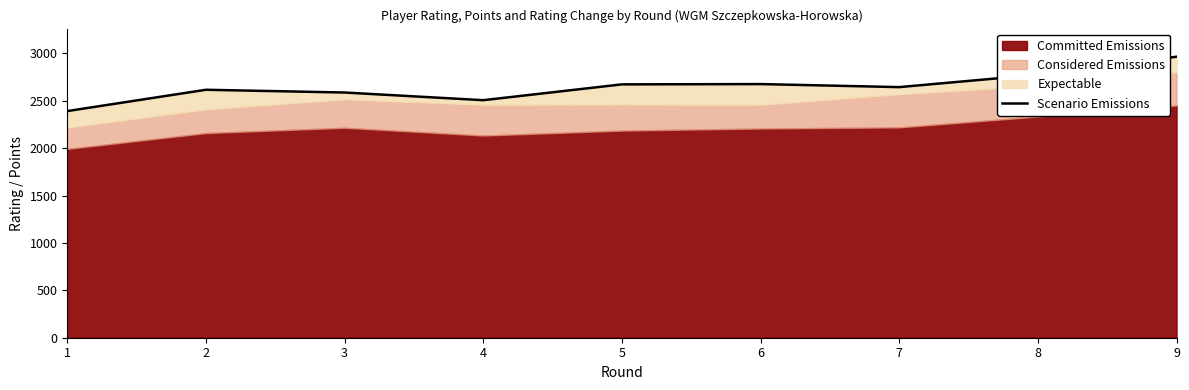

True or false: the data shows 2776 at 8.

True